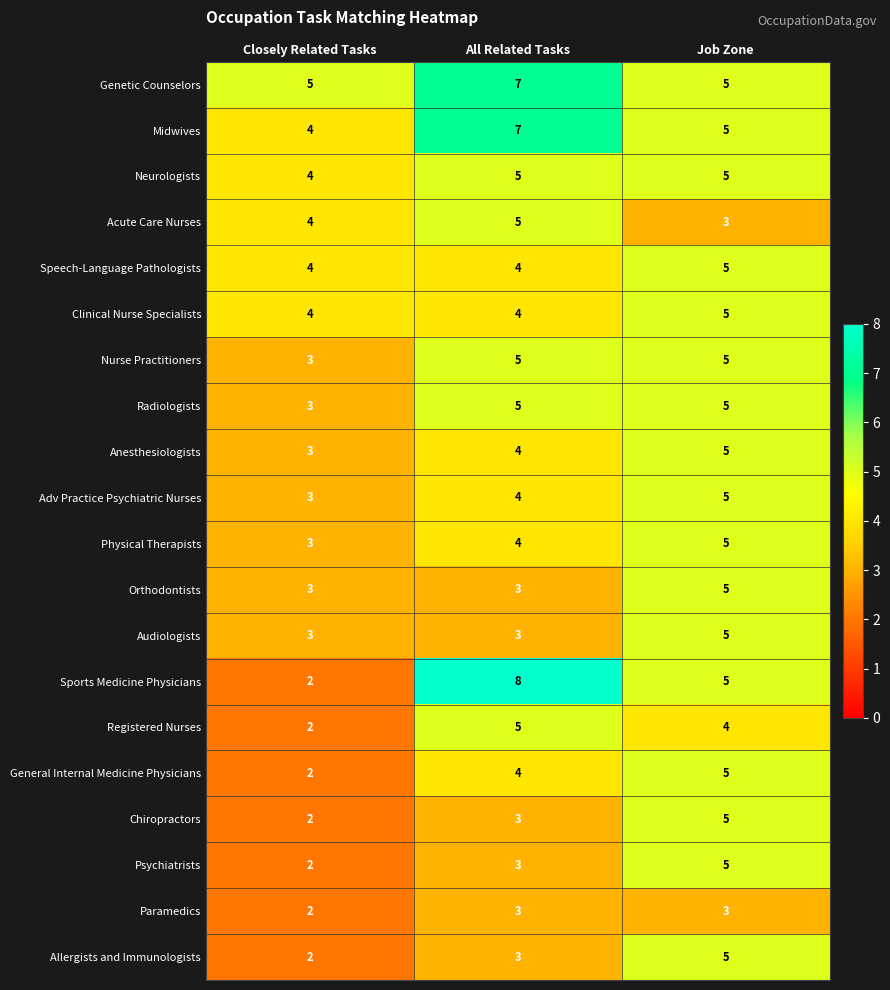

True or false: Psychiatrists has a value of 4 at All Related Tasks.

False